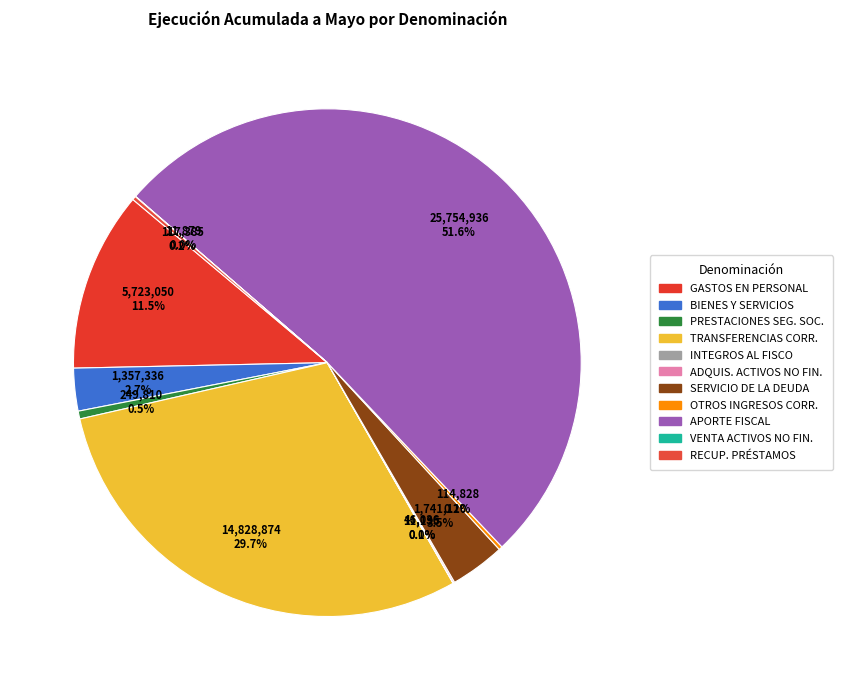

How many slices are in this pie chart?

11